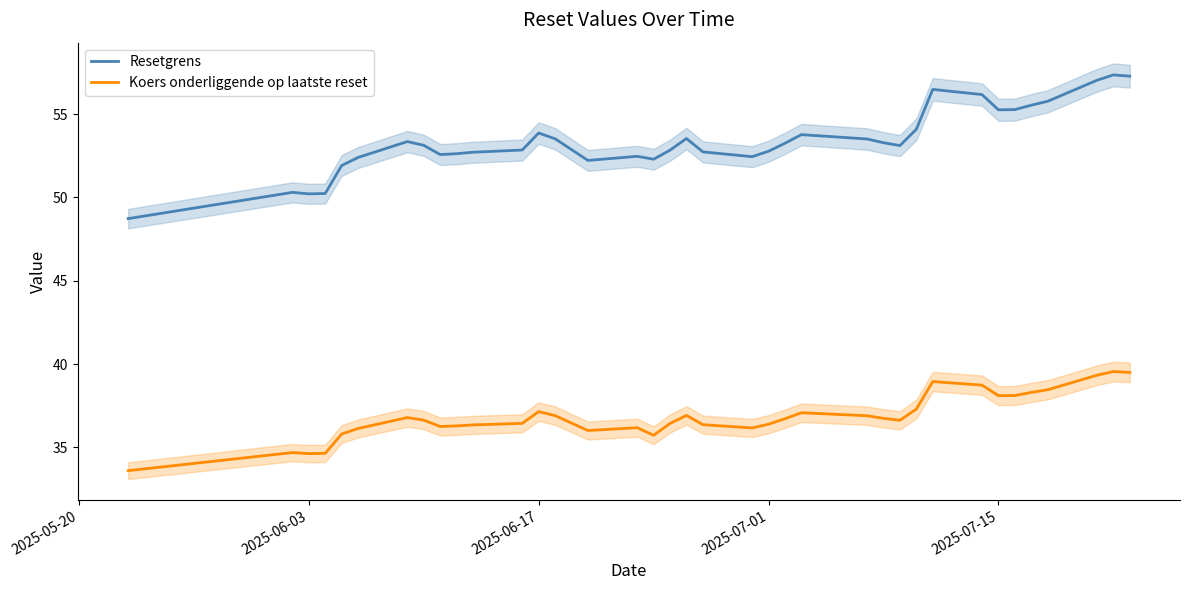

How many interior local peaks does the Koers onderliggende op laatste reset series have?

8